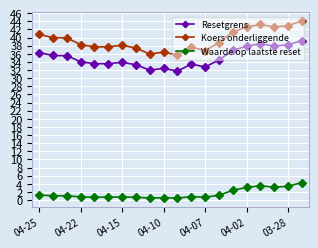

Which series has the largest total across all categories?

Koers onderliggende